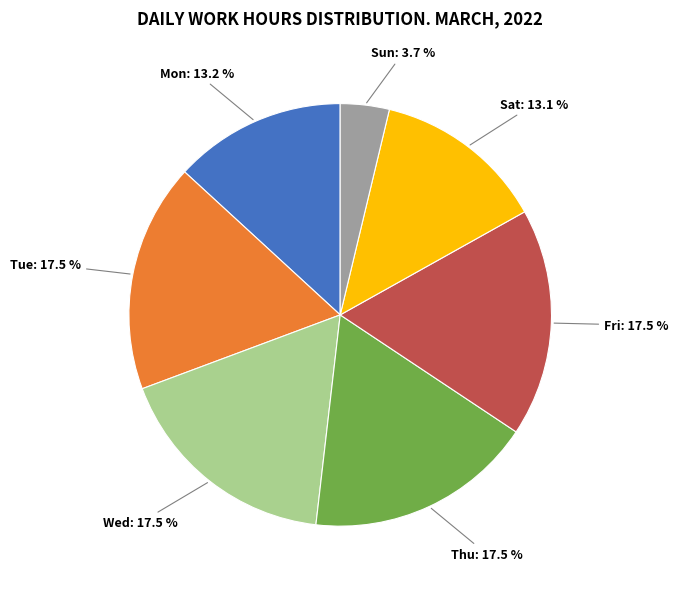

Does any single category account for the majority?

No